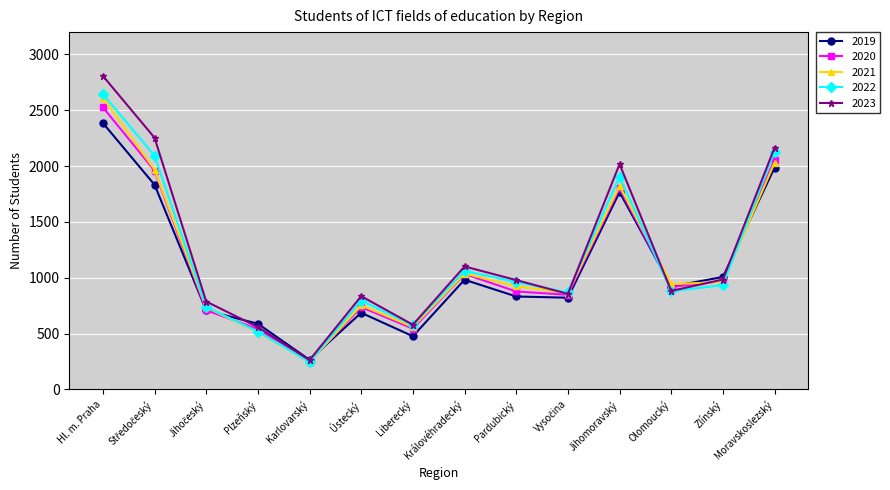

True or false: 2019 has more than 0 points higher than both neighbors.

True